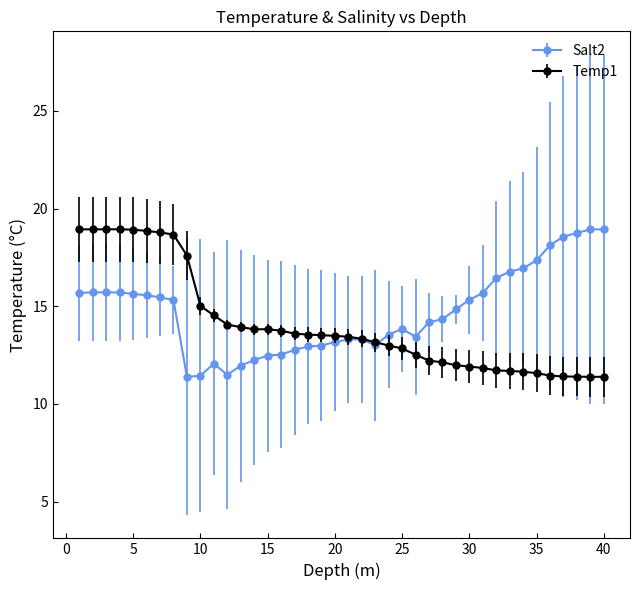

What is the value of the Salt2 point at the 35th from the left?

17.4